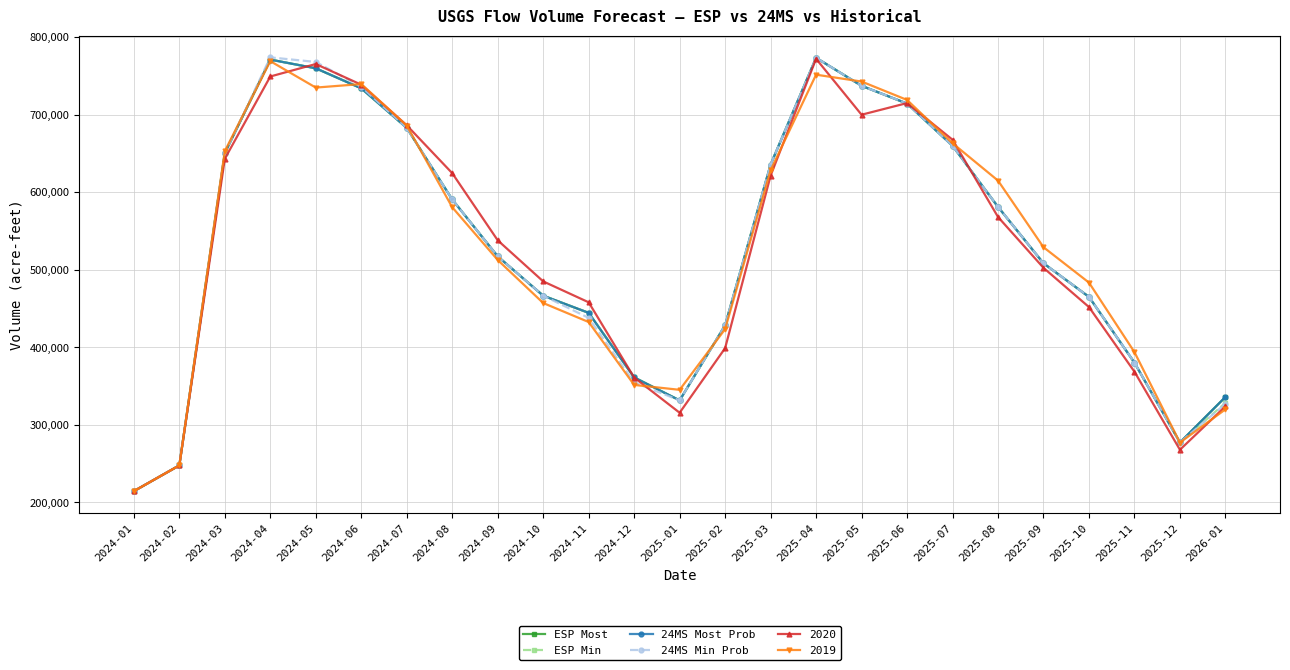

What are all the series names shown in the legend?

ESP Most, ESP Min, 24MS Most Prob, 24MS Min Prob, 2020, 2019